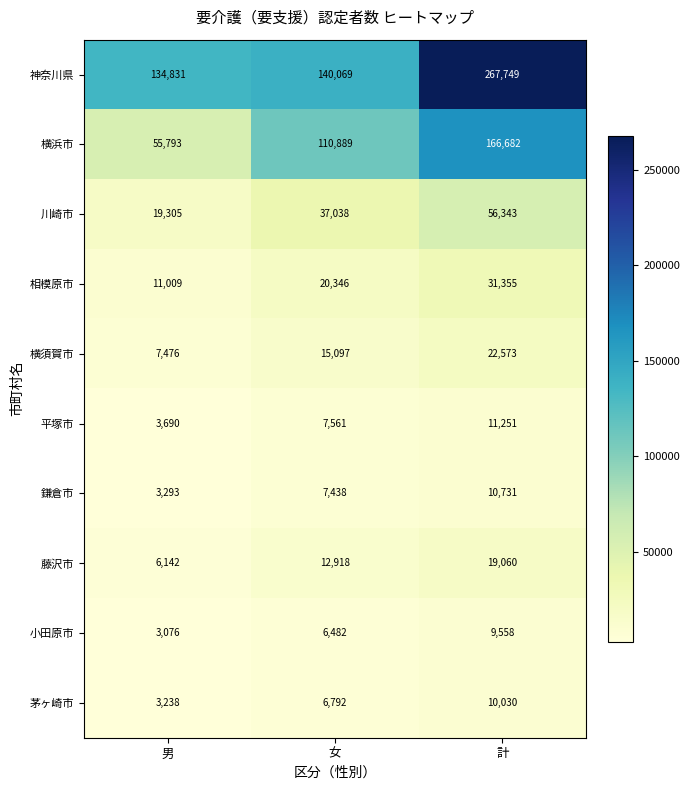

Reading left to right, extract all data points from this chart.

神奈川県: 男=134831	女=140069	計=267749
横浜市: 男=55793	女=110889	計=166682
川崎市: 男=19305	女=37038	計=56343
相模原市: 男=11009	女=20346	計=31355
横須賀市: 男=7476	女=15097	計=22573
平塚市: 男=3690	女=7561	計=11251
鎌倉市: 男=3293	女=7438	計=10731
藤沢市: 男=6142	女=12918	計=19060
小田原市: 男=3076	女=6482	計=9558
茅ヶ崎市: 男=3238	女=6792	計=10030